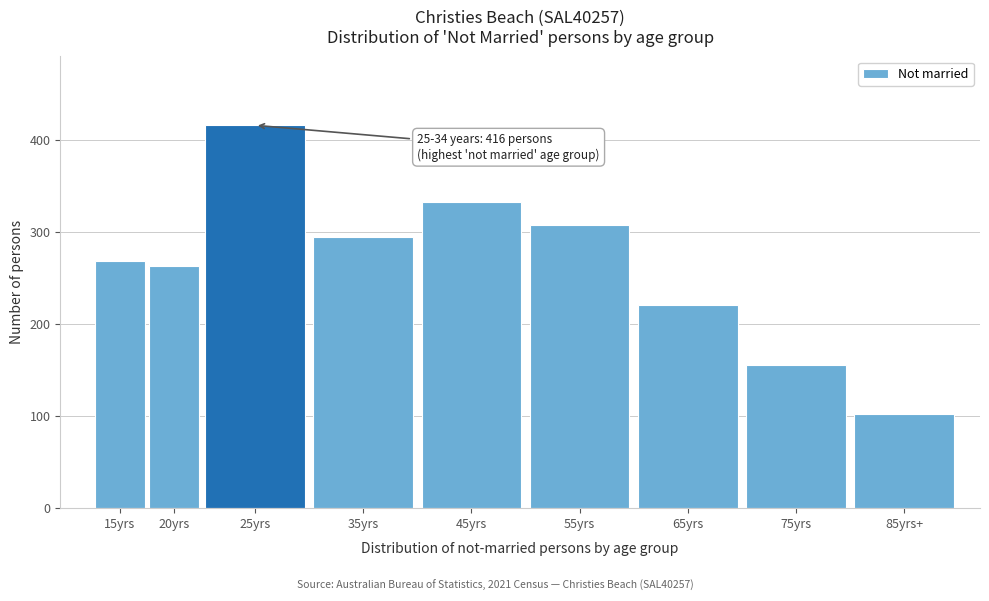

Reading left to right, extract all data points from this chart.

269	263	416	295	333	308	221	155	102